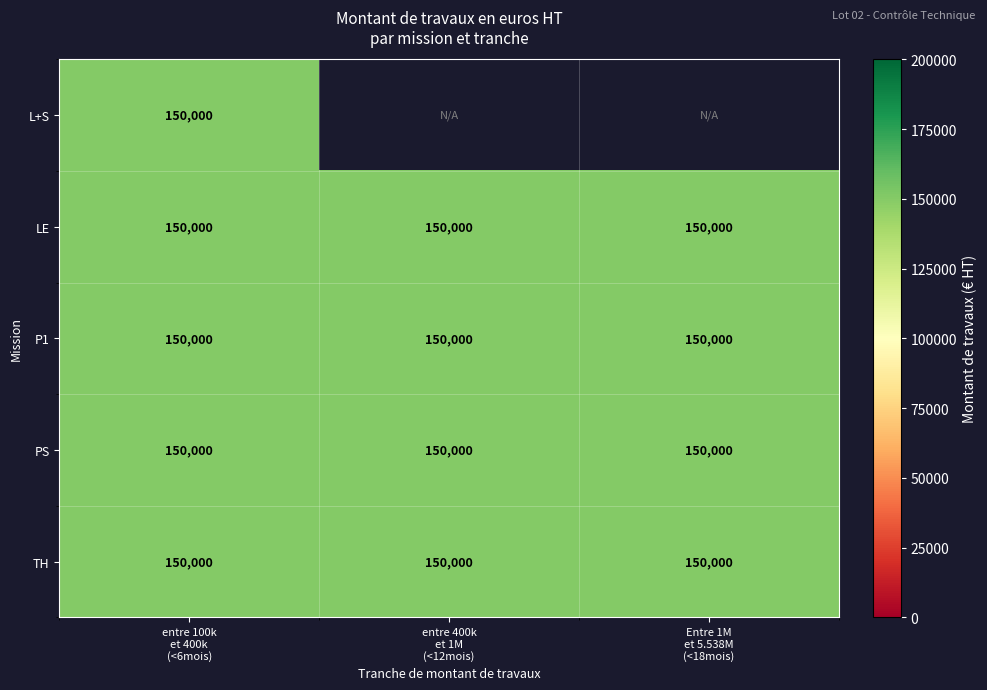

What is the average value of the TH series?

150000